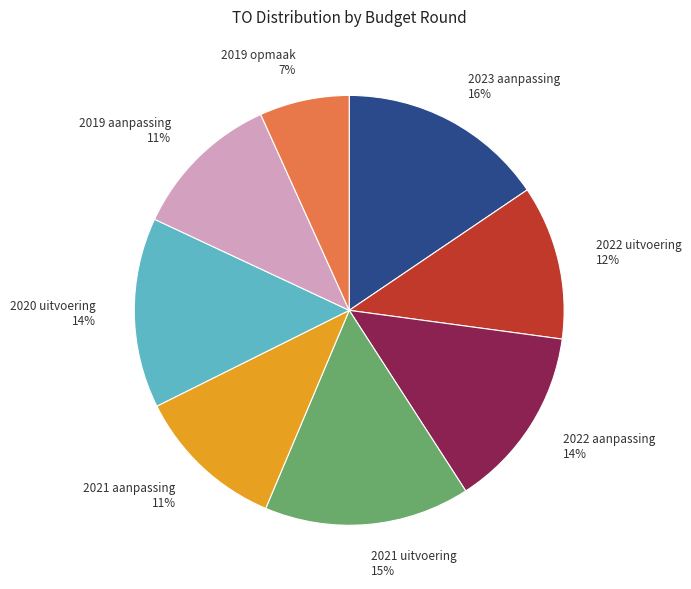

What is the smallest slice in the pie chart?

2019 opmaak